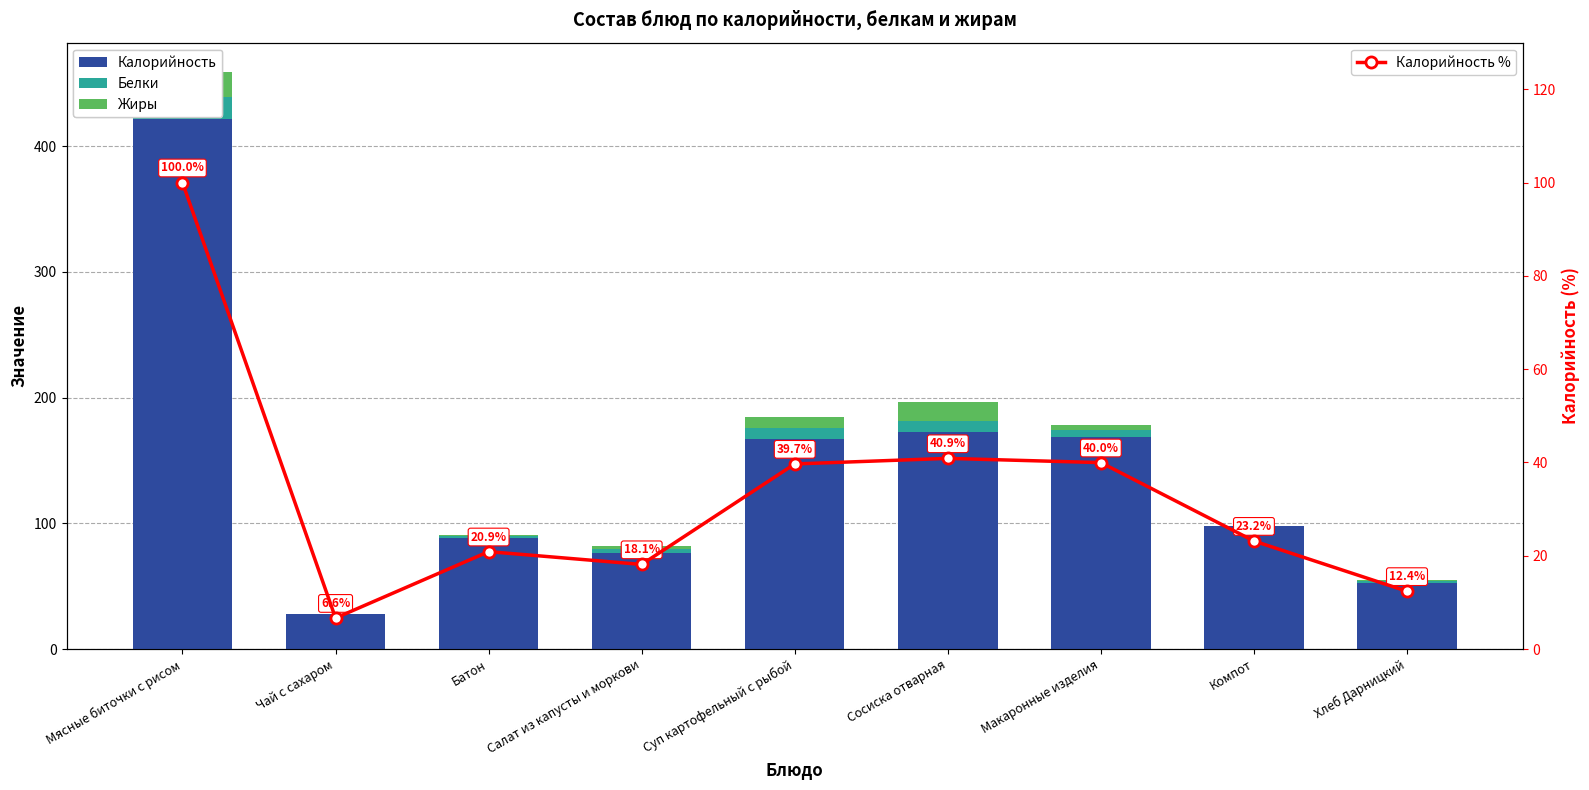

What is the maximum value shown in the chart?

421.5